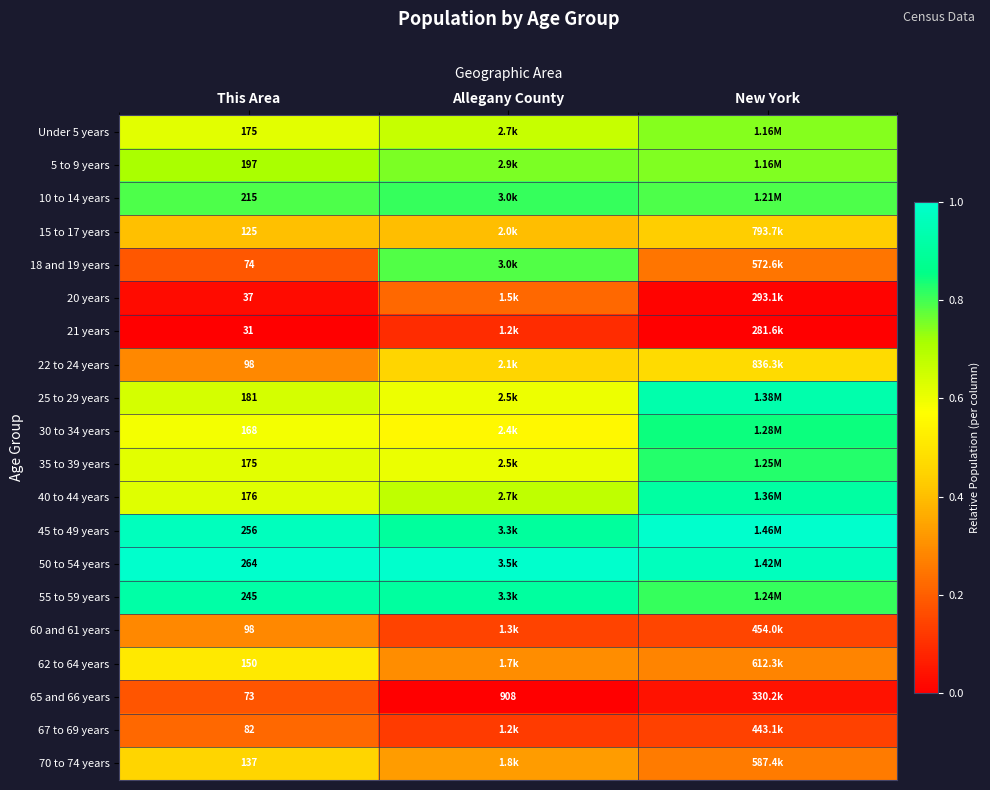

Which series has the largest total across all categories?

50 to 54 years